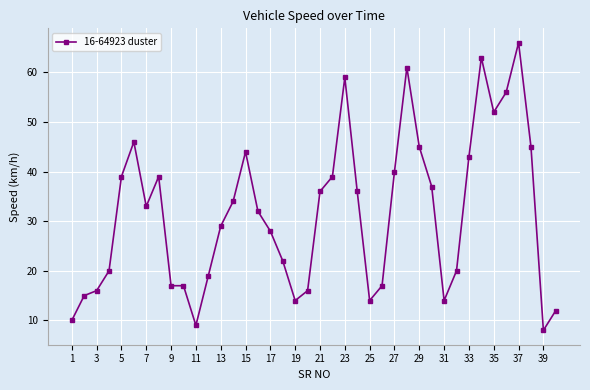

What is the average value?

32